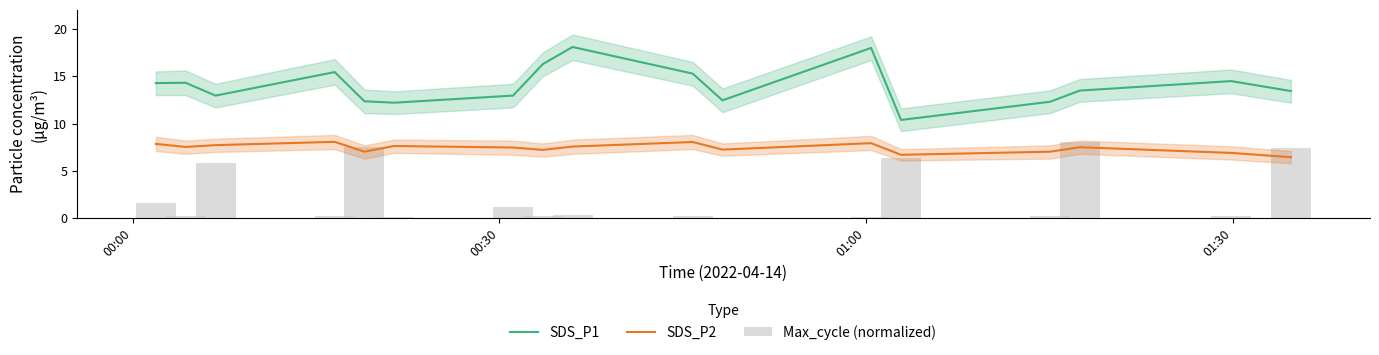

List the series in order of their overall mean, lowest first.

Max_cycle (normalized), SDS_P2, SDS_P1